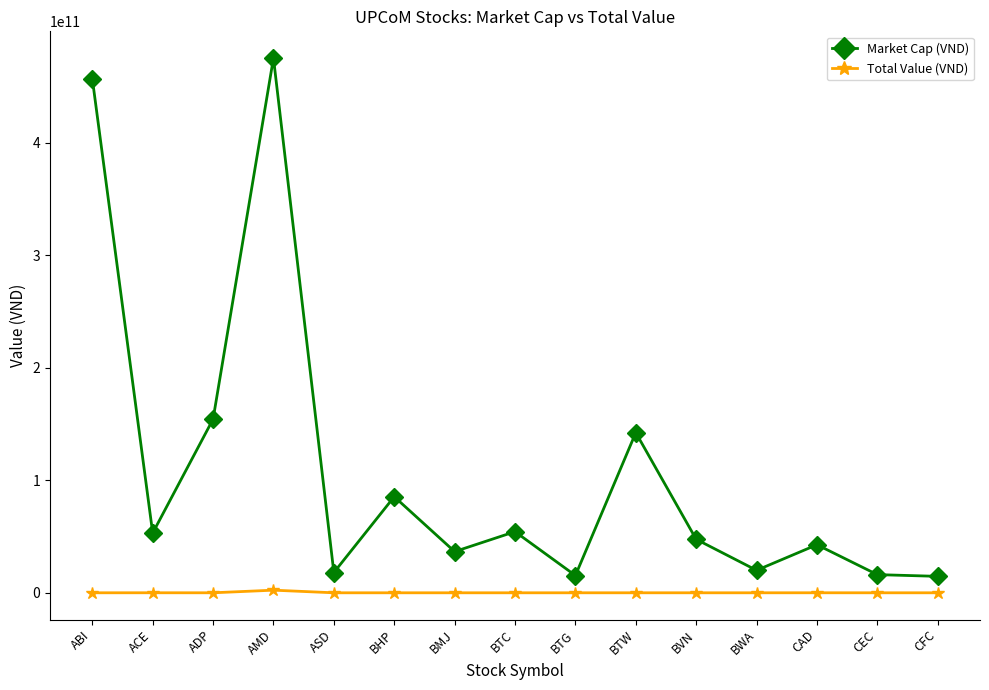

What is the difference between the highest and lowest values at BWA?

19980000000